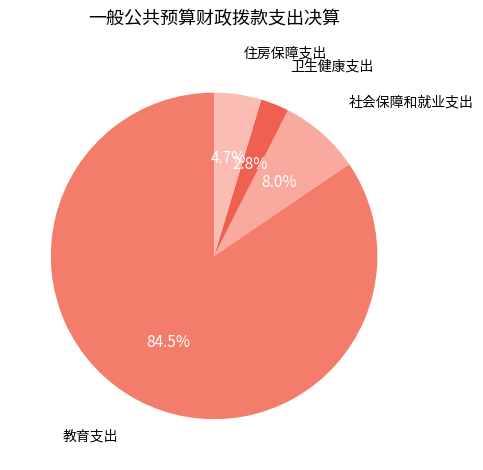

Count the number of slices in the pie.

4